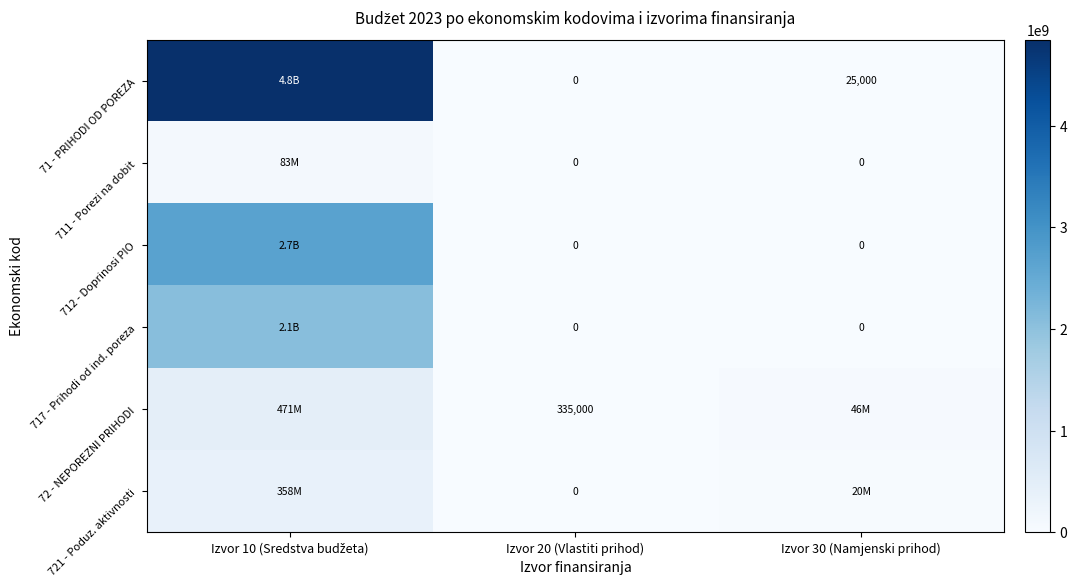

What is the difference between the highest and lowest values at Izvor 30 (Namjenski prihod)?

45673495